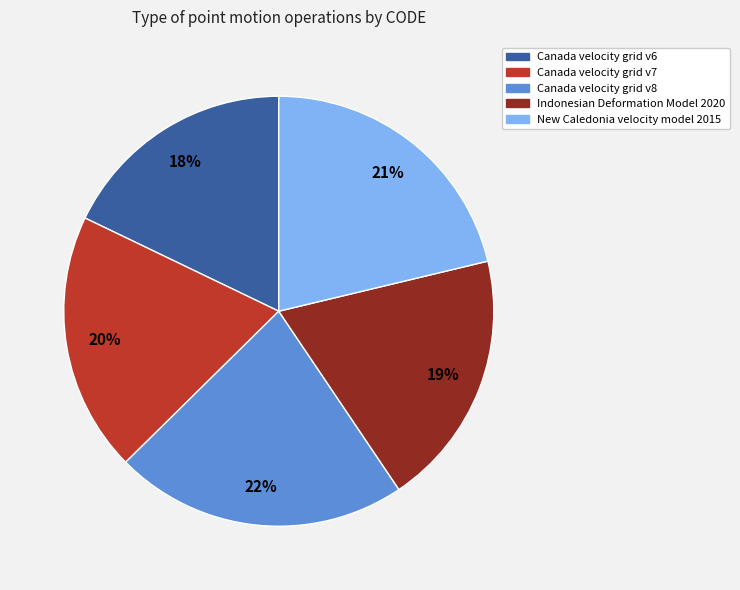

Is there a majority slice in this chart?

No